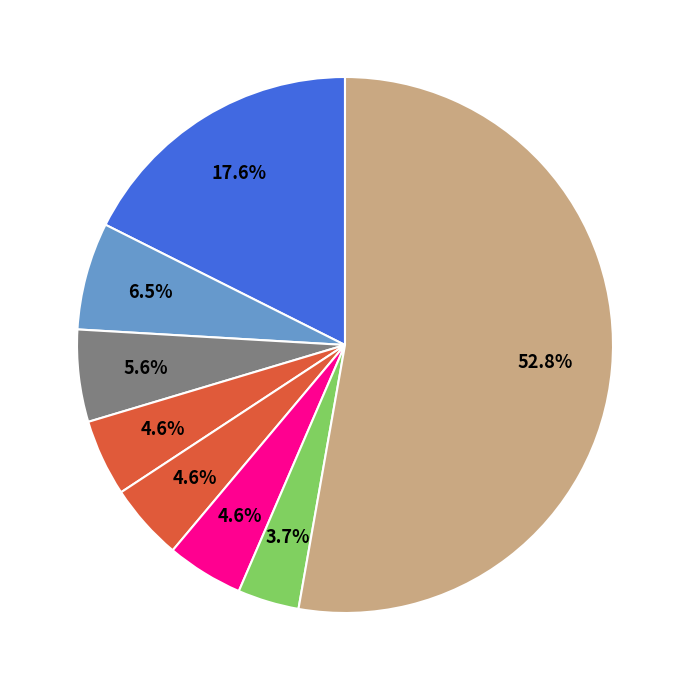

How many slices are in this pie chart?

8